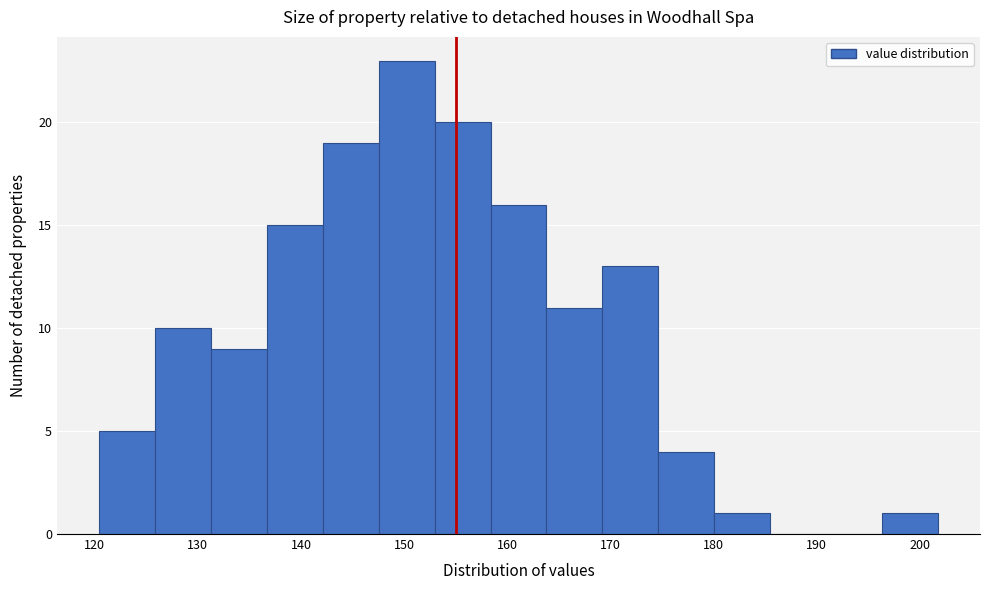

What is the height of the bar covering 175 to 180 on the x-axis? Neither the bar edges nor the heights are printed on the chart, so give them approximately, as read against the axes.

4